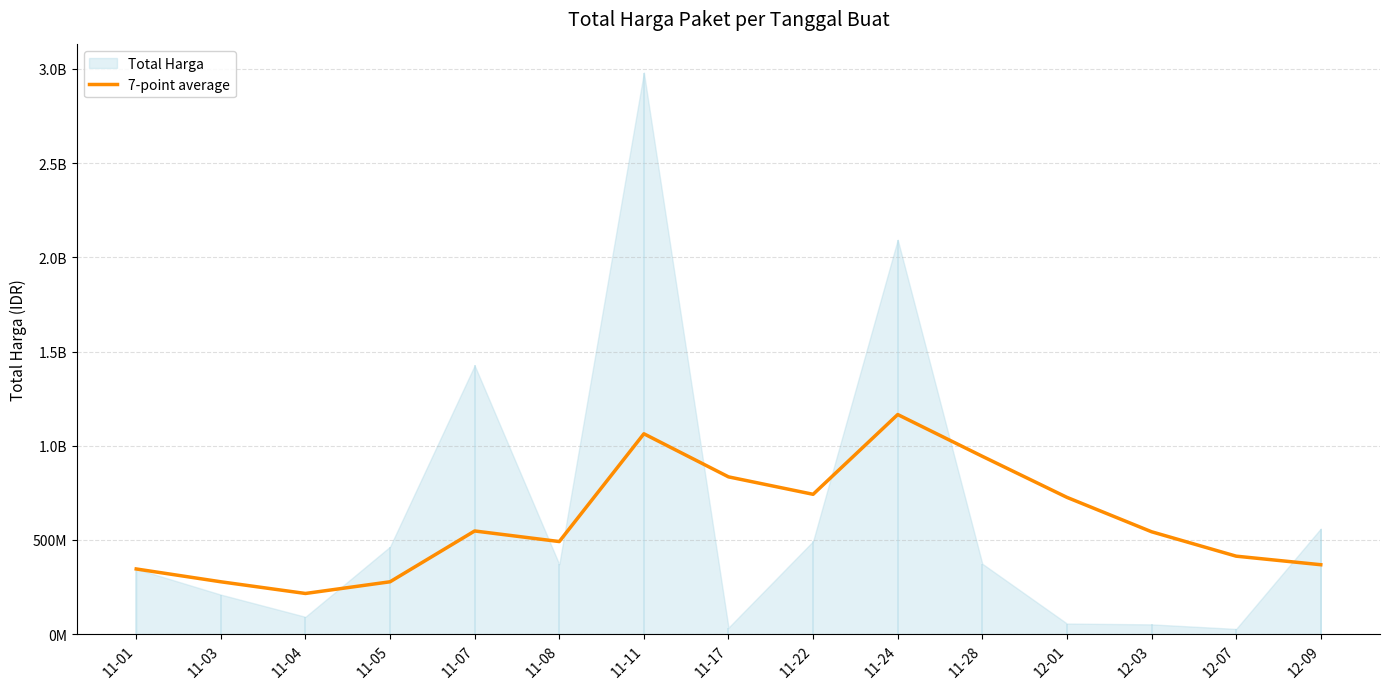

Reading right to left, what are all the values shown in this chart?

368249400	413671200	543278880	725816682	943695539	1165462225	742072760	834629555	1063397512	491213389	547423271	277736986	215681448	277686135	345787500